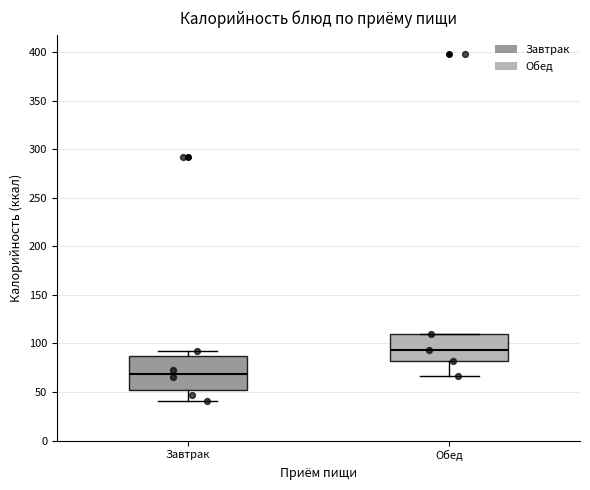

Reading left to right, transcribe this box plot: for each box, give where its median line is, the range the box spans, and where its two whiskers end, as read against the y-axis. The values are not printed on the chart, so give them approximately, as read against the axis.

Завтрак: median 70, box 50 to 85, whiskers 40 to 90
Обед: median 95, box 80 to 110, whiskers 65 to 110